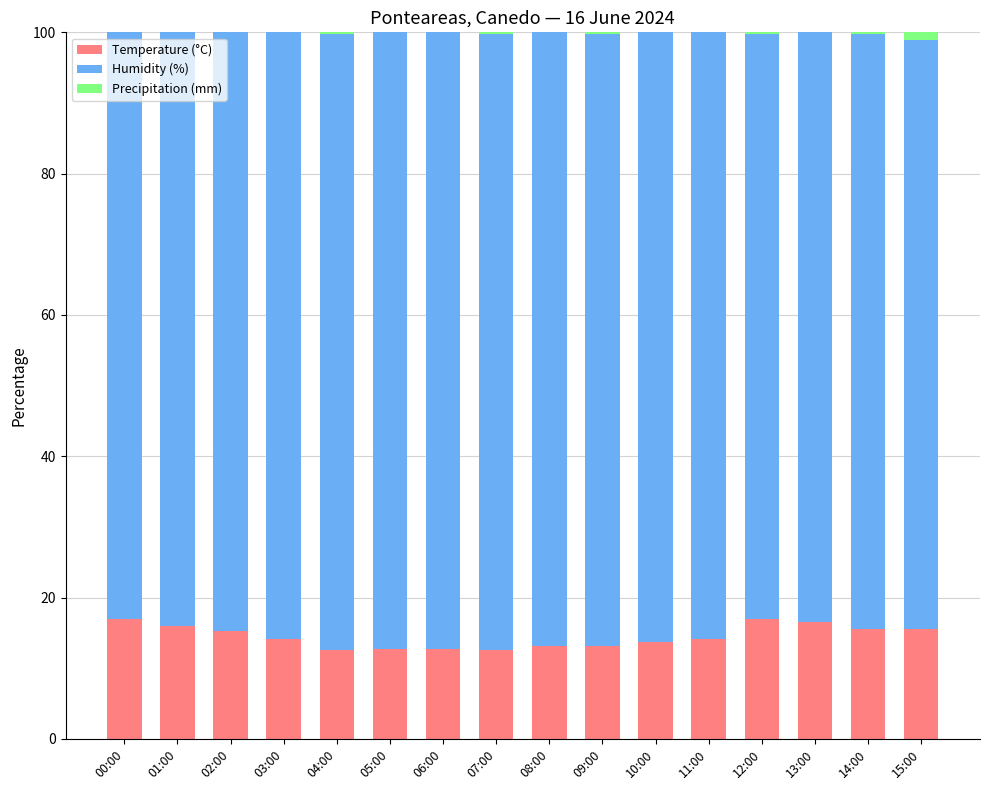

What is the total value across all series at 06:00?

100.0